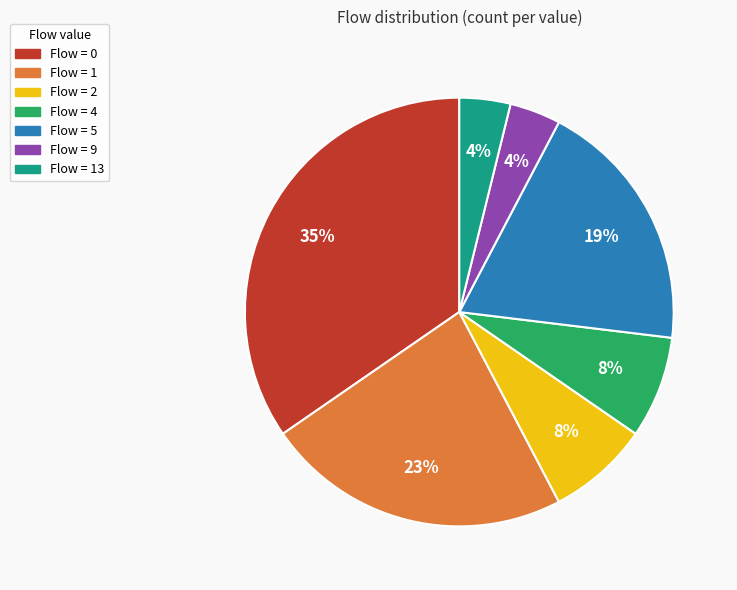

Which has a higher value, Flow = 0 or Flow = 5?

Flow = 0